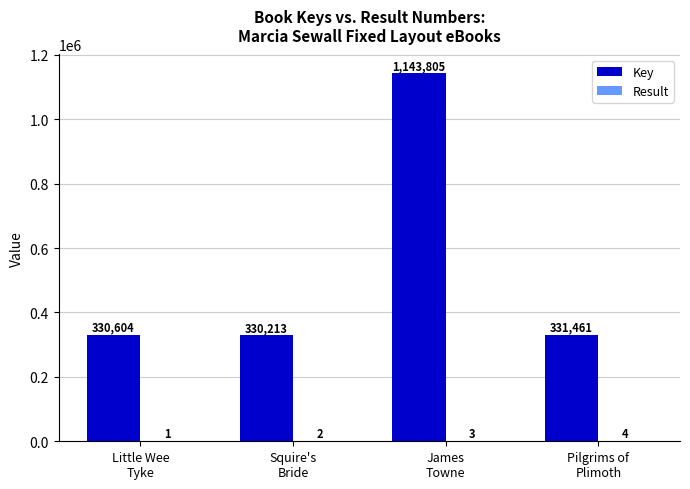

Which series has the largest total across all categories?

Key